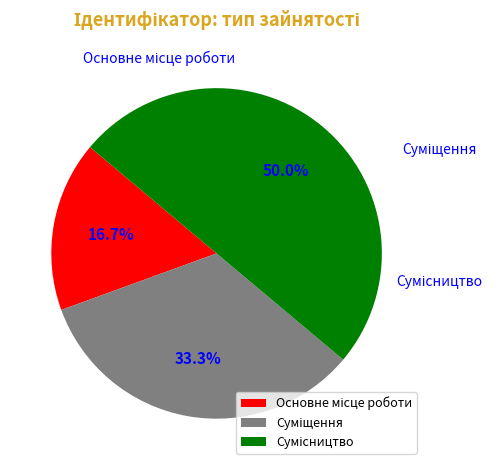

Does any single category account for the majority?

No